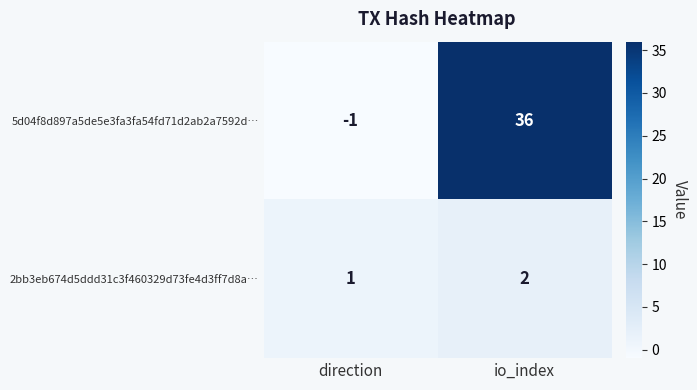

Which series changed the most between direction and io_index?

5d04f8d897a5de5e3fa3fa54fd71d2ab2a7592d…